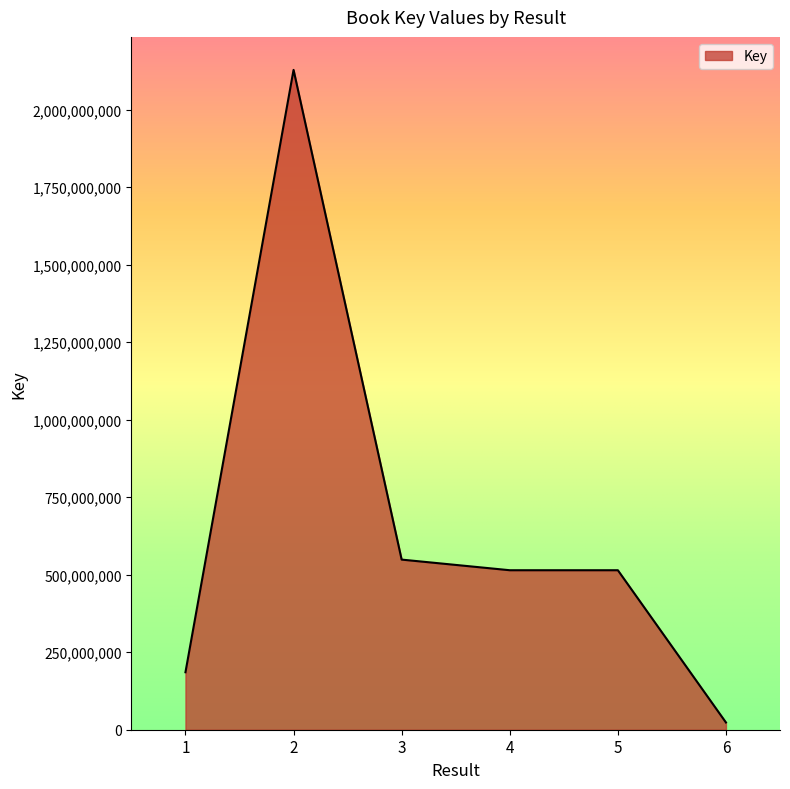

The value at 1 is 258202231. True or false?

False